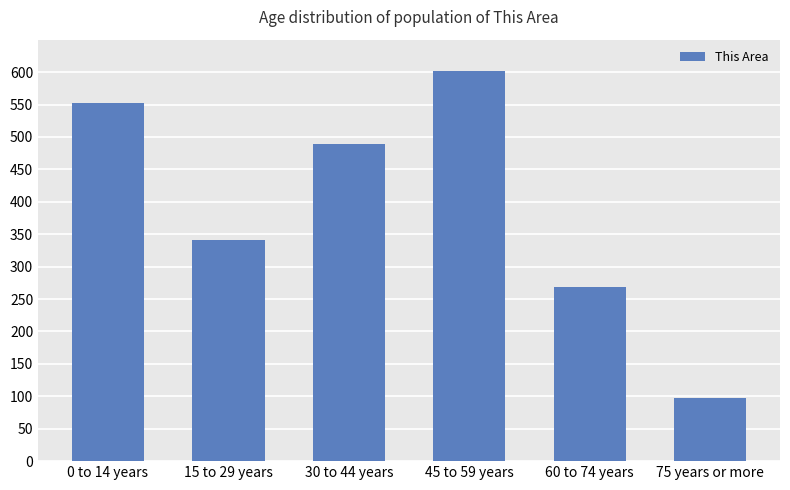

List the labels in order of value, largest first.

45 to 59 years, 0 to 14 years, 30 to 44 years, 15 to 29 years, 60 to 74 years, 75 years or more